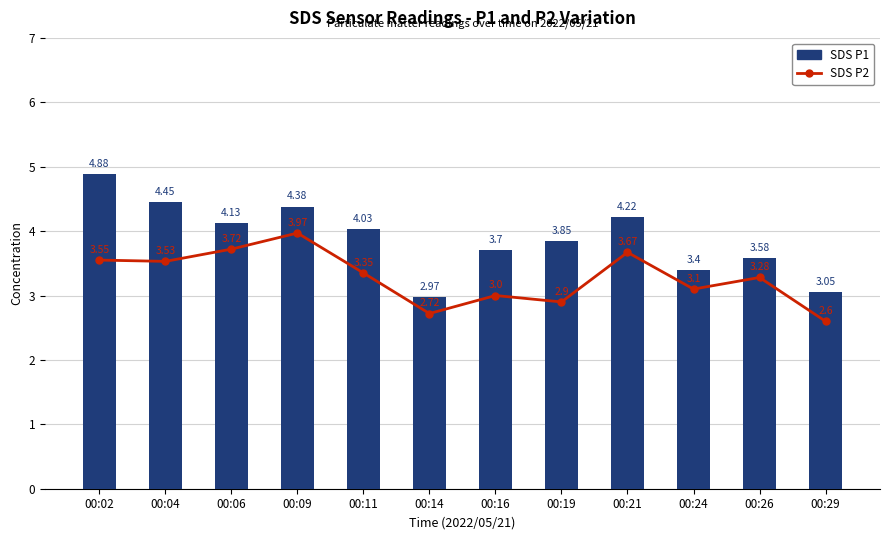

At which category is the sum across all series the highest?

00:02